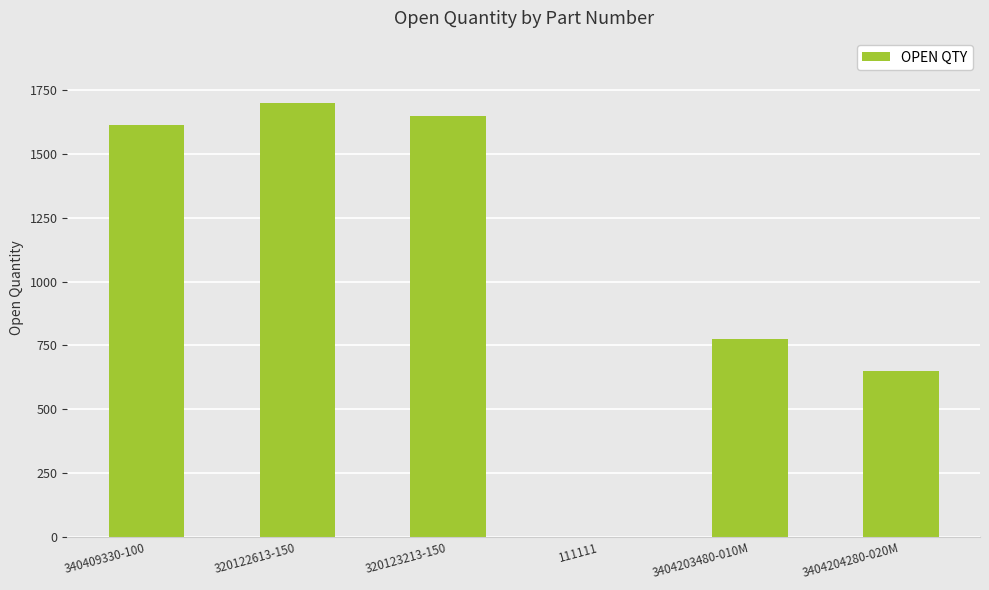

Reading left to right, list all the values displayed in this chart.

1614	1700	1647	1	775	650